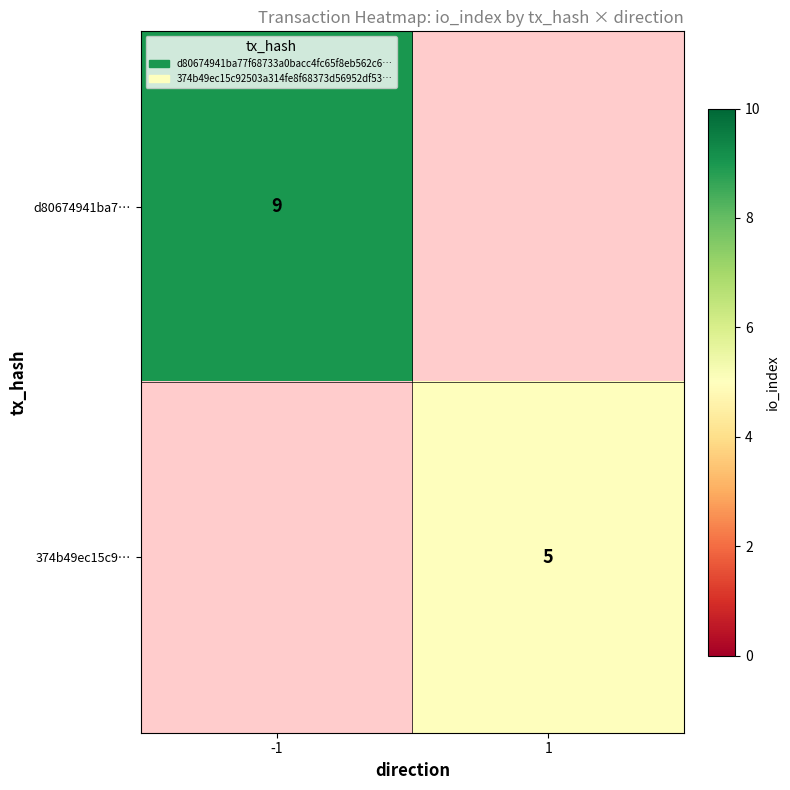

Is the value of d80674941ba7… at -1 greater than the value of 374b49ec15c9… at 1?

Yes